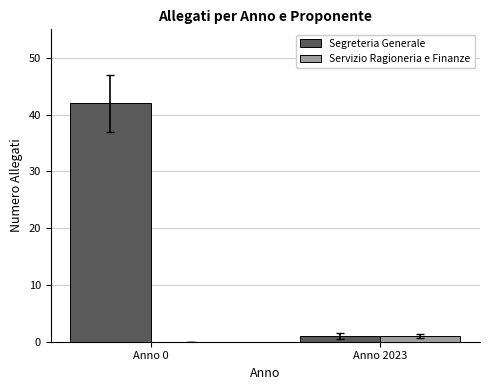

True or false: Segreteria Generale has a value of 60 at Anno 0.

False